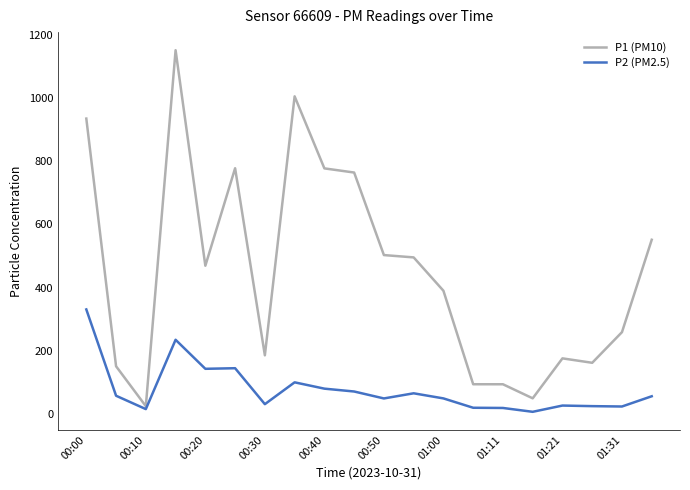

What is the highest value of the P2 (PM2.5) series?

331.1